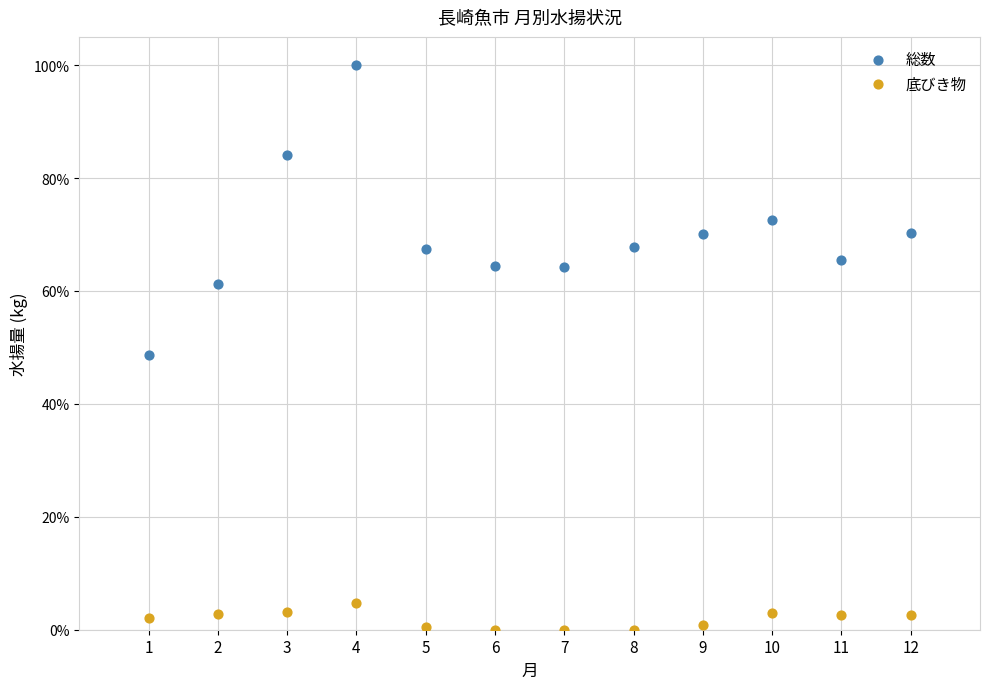

Which series contains the lowest Y value?

底びき物